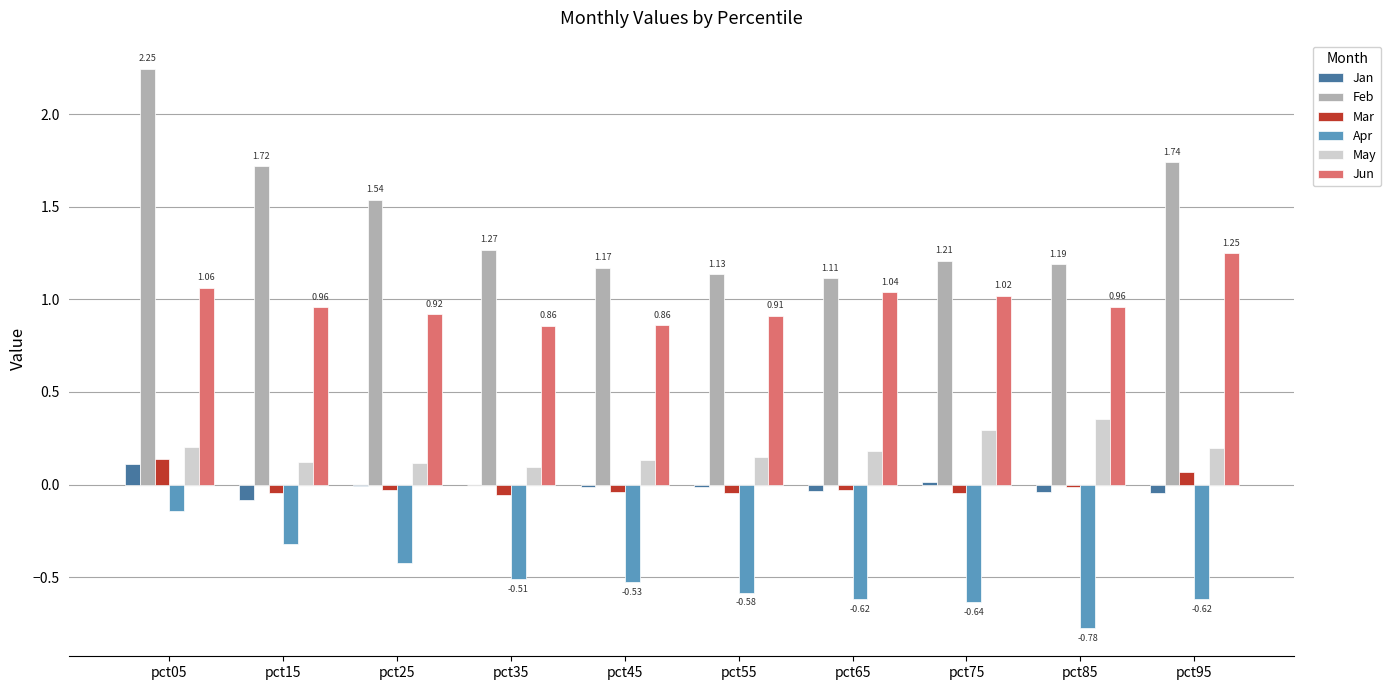

Which series changed the most between pct15 and pct35?

Feb